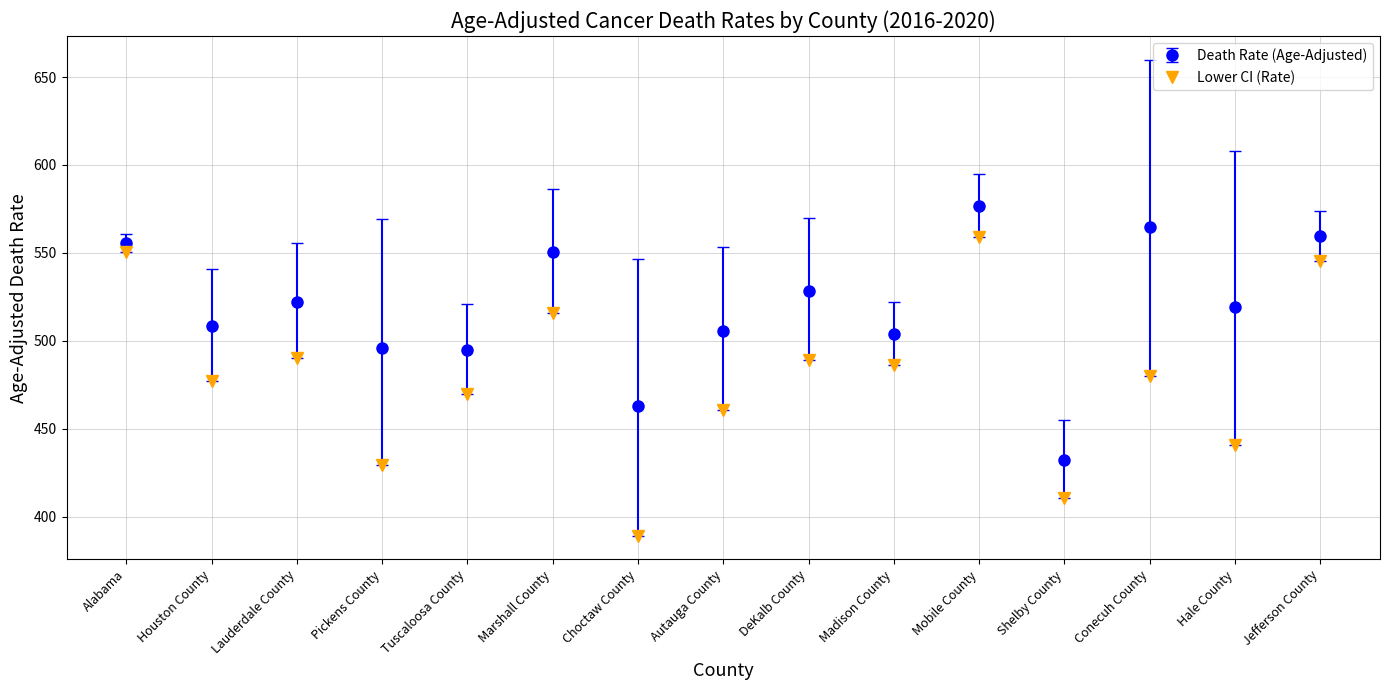

What is the minimum value shown in the chart?

389.4